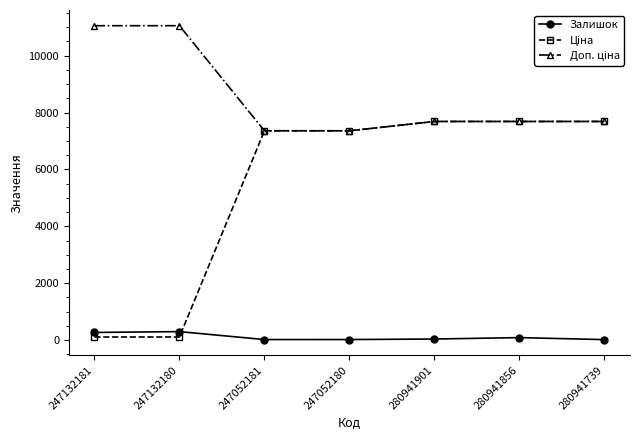

True or false: Залишок has a value of 270.0 at 247132181.

True